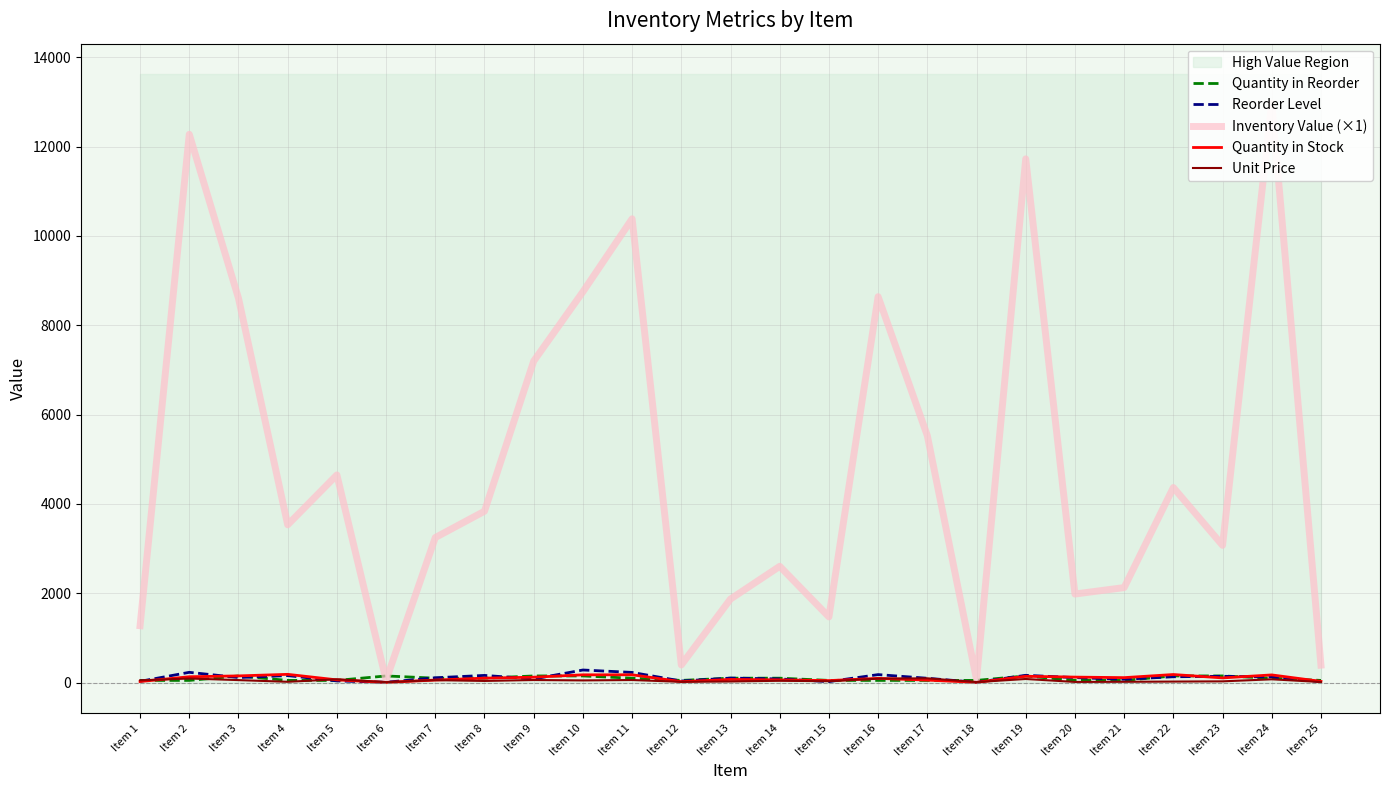

What is the approximate value of Quantity in Reorder at Item 6?

150